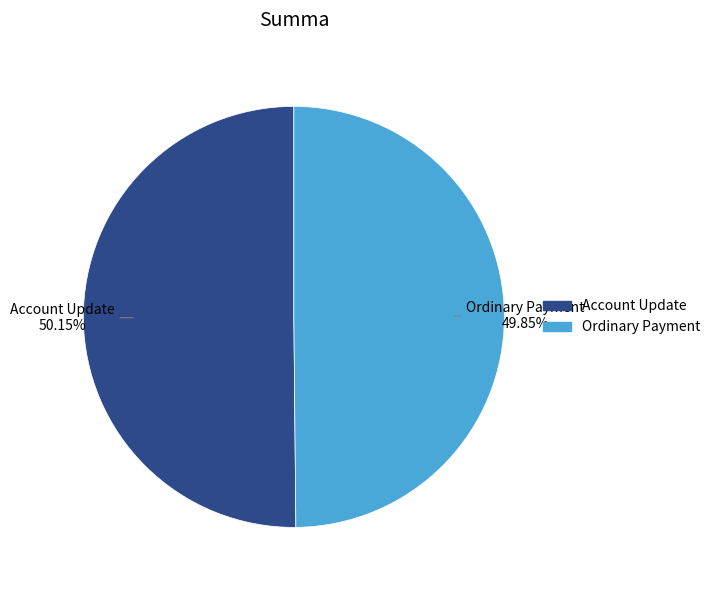

To the nearest percent, what is the combined percentage of Account Update and Ordinary Payment?

100%